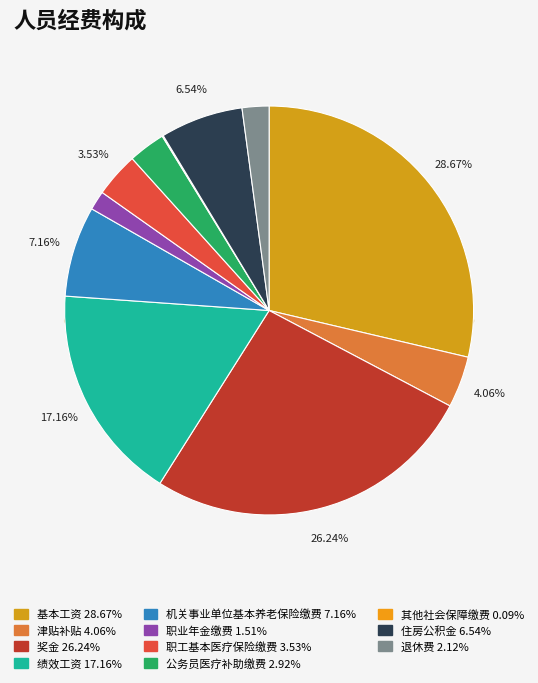

True or false: 职业年金缴费 accounts for 11% of the total.

False